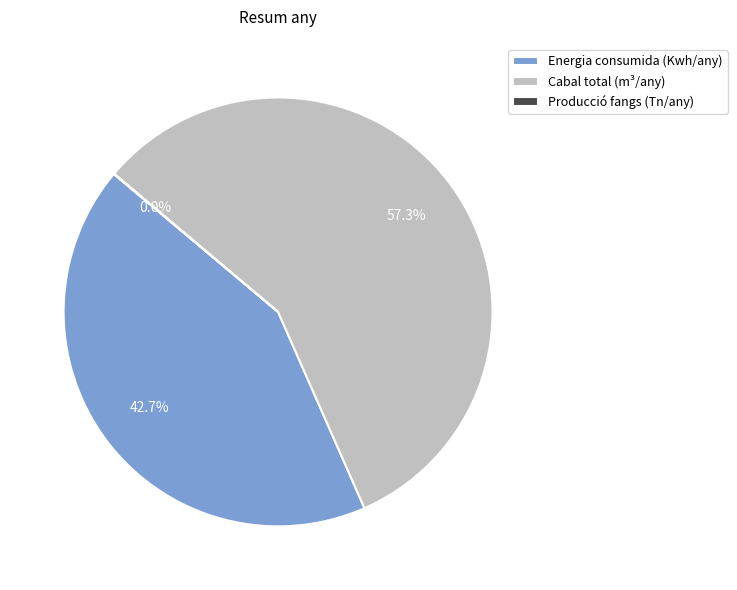

Which slice represents more than half of the pie?

Cabal total (m³/any)